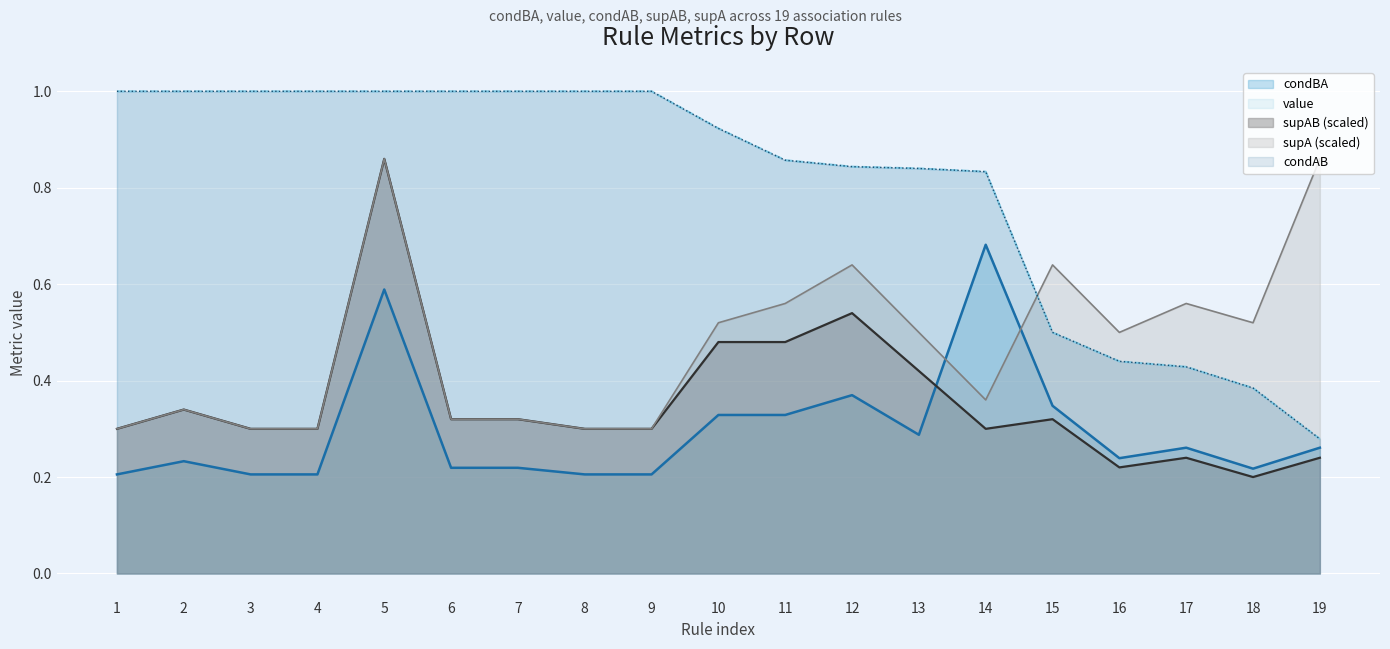

The value of value at 3 is 1.0. True or false?

True